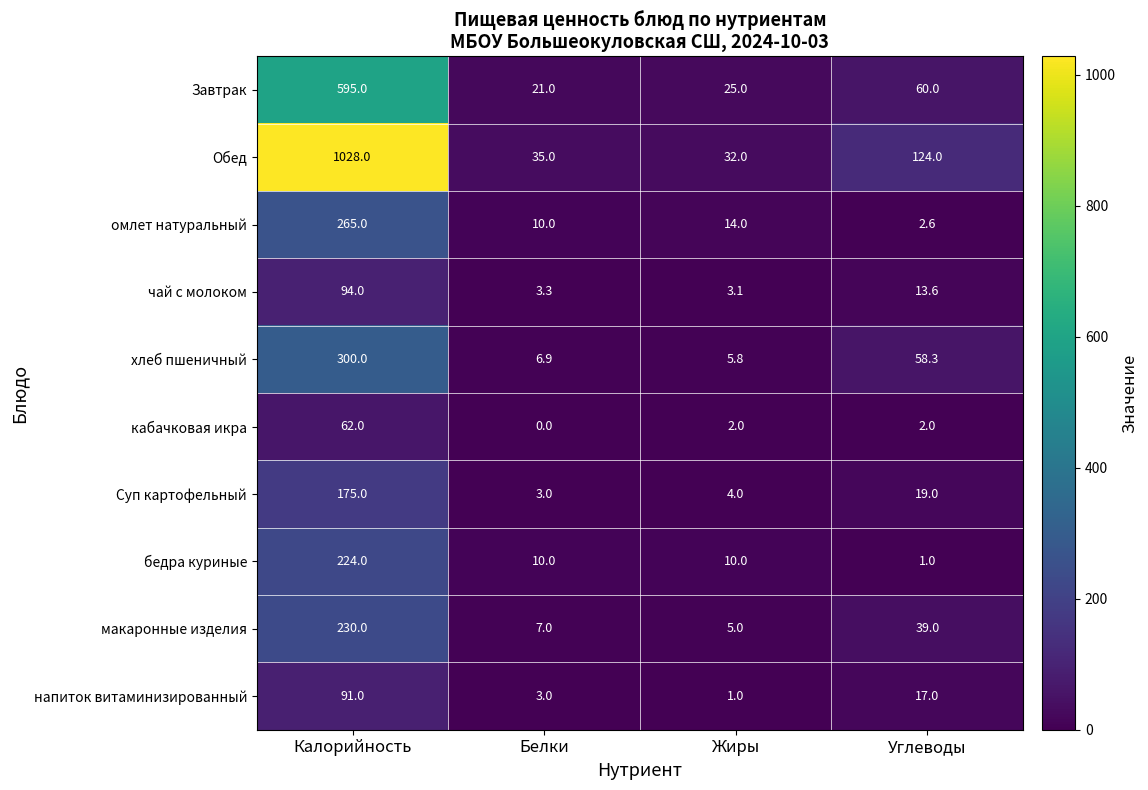

What is the sum of all кабачковая икра values?

66.0